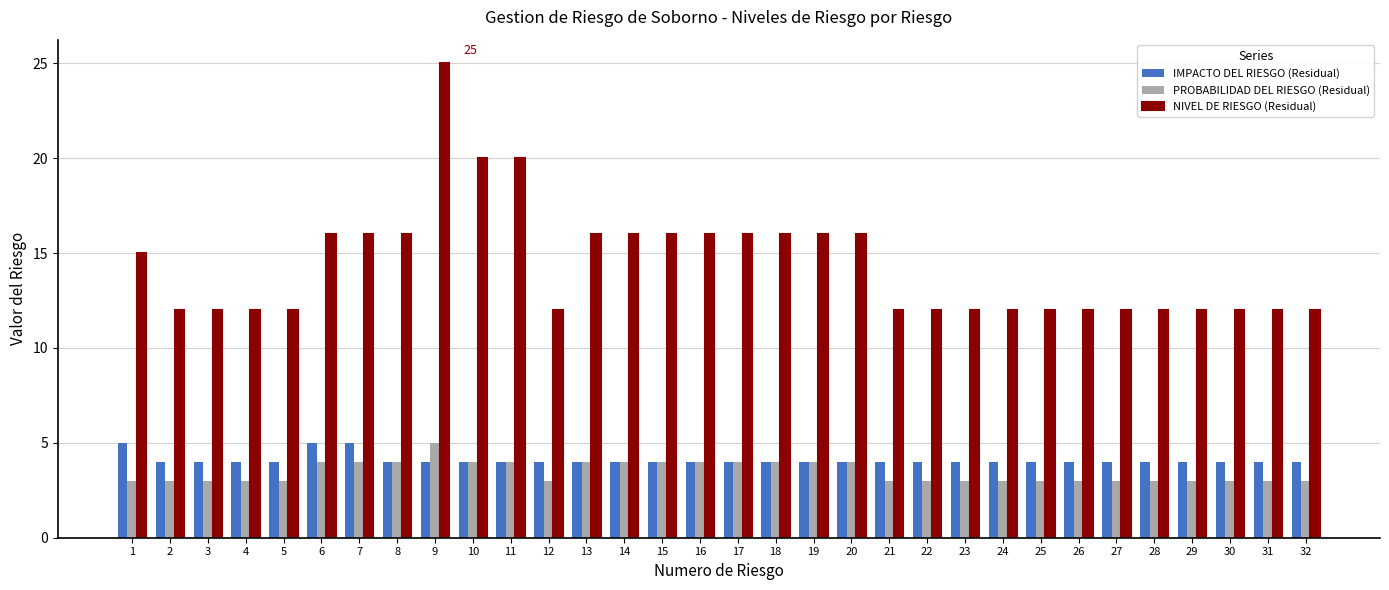

What is the value of the IMPACTO DEL RIESGO (Residual) bar at the 32nd from the left?

4